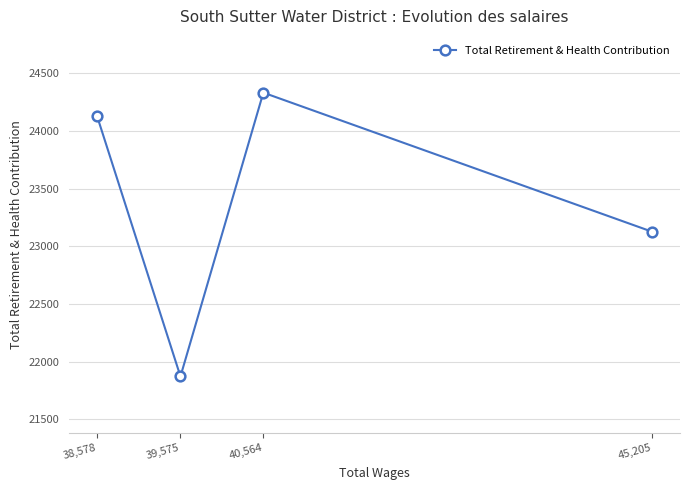

What is the label of the 2nd point from the left?

39,575